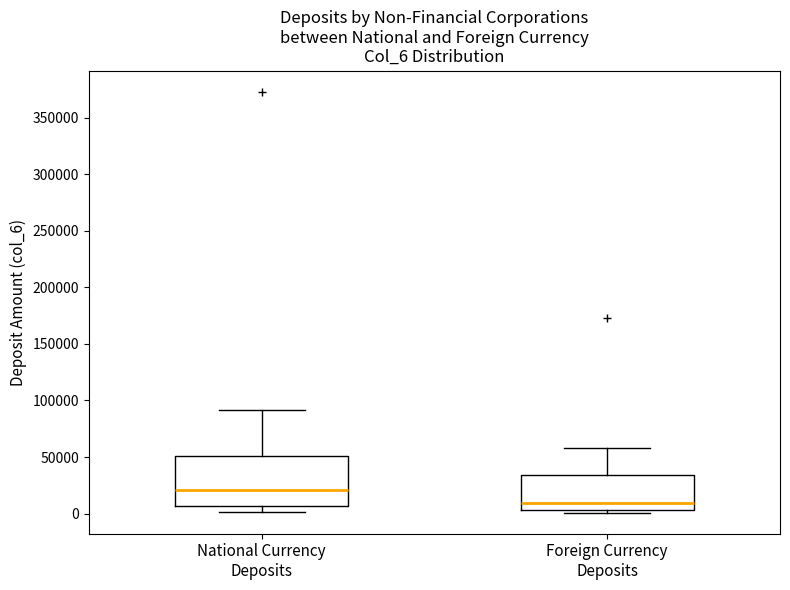

Comparing the boxes themselves (not the whiskers), which one is the tallest?

National Currency Deposits